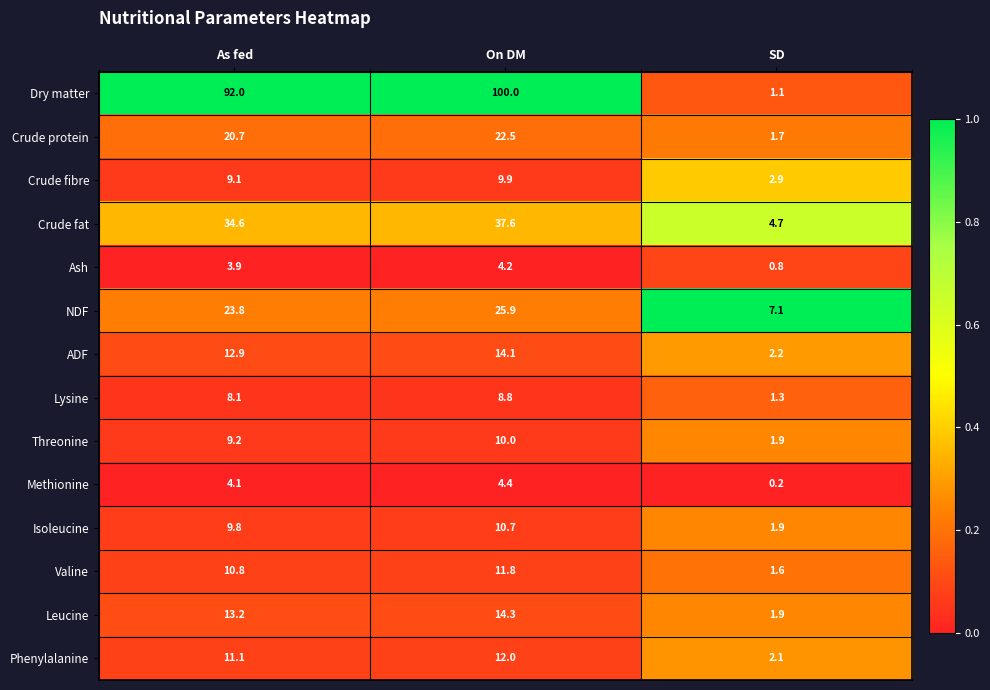

Which series changed the most between As fed and On DM?

Dry matter